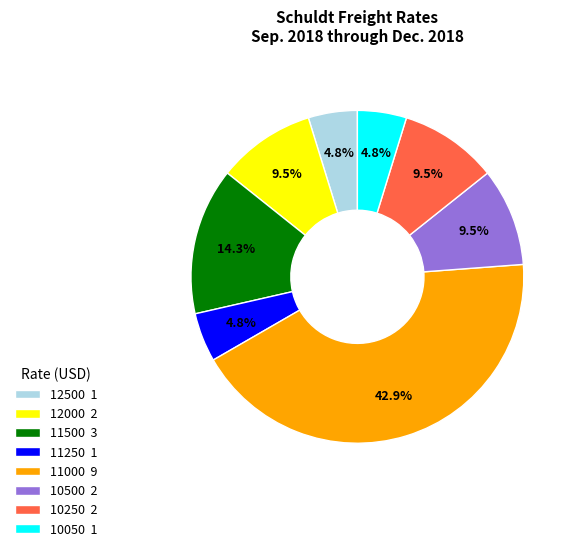

Is 12500 1 the majority of the pie?

No